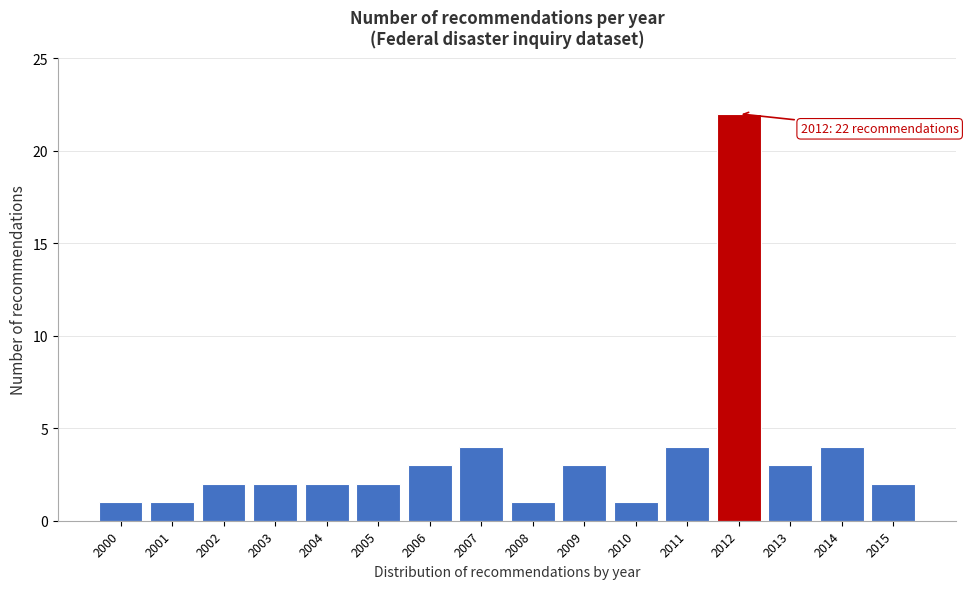

Reading left to right, transcribe all the data shown in this chart.

1	1	2	2	2	2	3	4	1	3	1	4	22	3	4	2